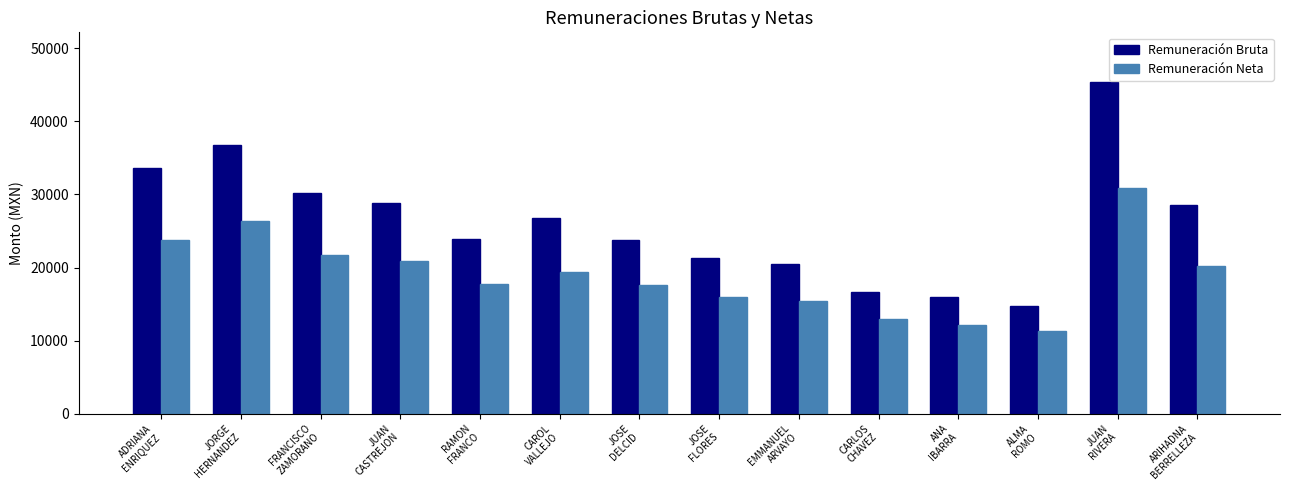

What is the difference between the second highest and second lowest values in the Remuneración Bruta series?

20868.8